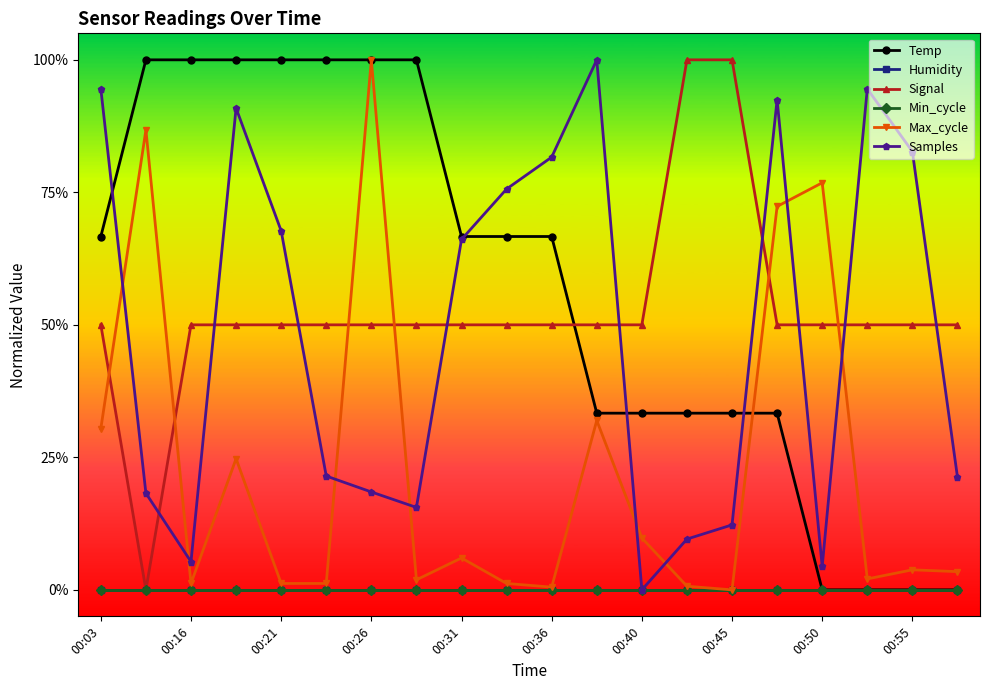

Reading right to left, transcribe all the data shown in this chart.

Temp: 0.0	0.0	0.0	0.0	0.3	0.3	0.3	0.3	0.3	0.7	0.7	0.7	1.0	1.0	1.0	1.0	1.0	1.0	1.0	0.7
Humidity: 0.0	0.0	0.0	0.0	0.0	0.0	0.0	0.0	0.0	0.0	0.0	0.0	0.0	0.0	0.0	0.0	0.0	0.0	0.0	0.0
Signal: 0.5	0.5	0.5	0.5	0.5	1.0	1.0	0.5	0.5	0.5	0.5	0.5	0.5	0.5	0.5	0.5	0.5	0.5	0.0	0.5
Min_cycle: 0.0	0.0	0.0	0.0	0.0	0.0	0.0	0.0	0.0	0.0	0.0	0.0	0.0	0.0	0.0	0.0	0.0	0.0	0.0	0.0
Max_cycle: 0.0	0.0	0.0	0.8	0.7	0.0	0.0	0.1	0.3	0.0	0.0	0.1	0.0	1.0	0.0	0.0	0.2	0.0	0.9	0.3
Samples: 0.2	0.8	0.9	0.0	0.9	0.1	0.1	0.0	1.0	0.8	0.8	0.7	0.2	0.2	0.2	0.7	0.9	0.1	0.2	0.9